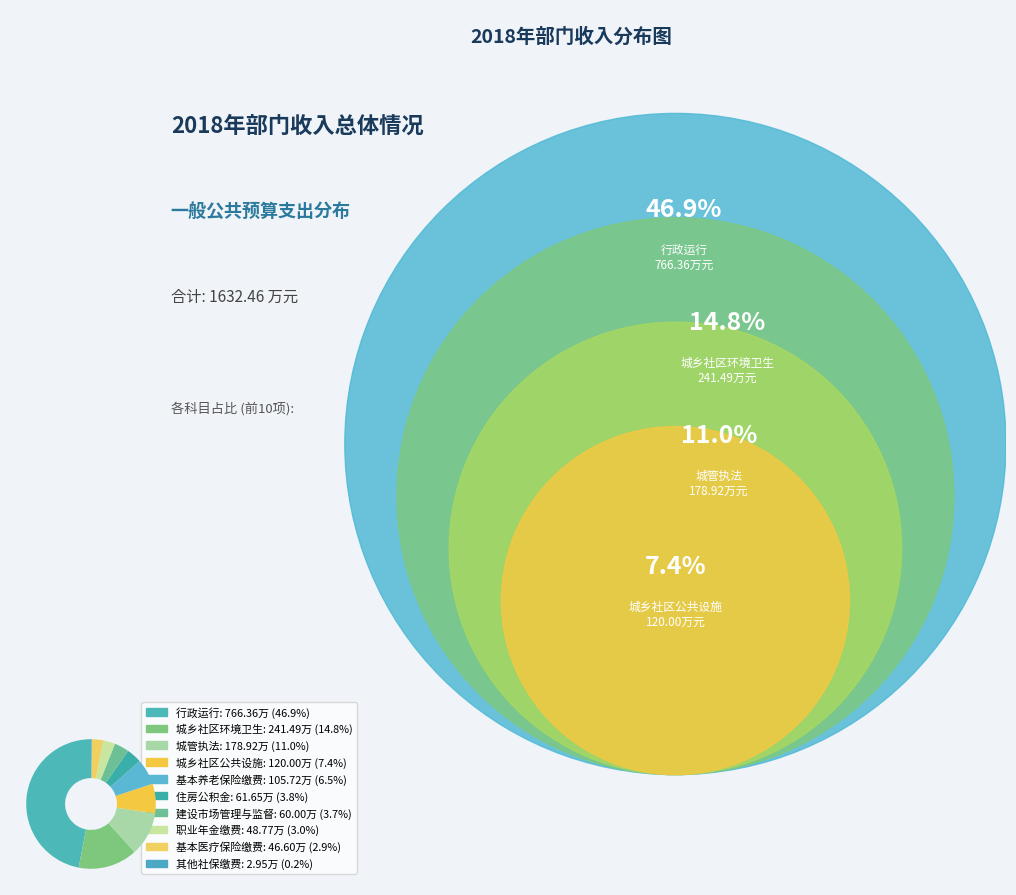

Rank the categories by value from lowest to highest.

其他社保缴费, 基本医疗保险缴费, 职业年金缴费, 建设市场管理与监督, 住房公积金, 基本养老保险缴费, 城乡社区公共设施, 城管执法, 城乡社区环境卫生, 行政运行